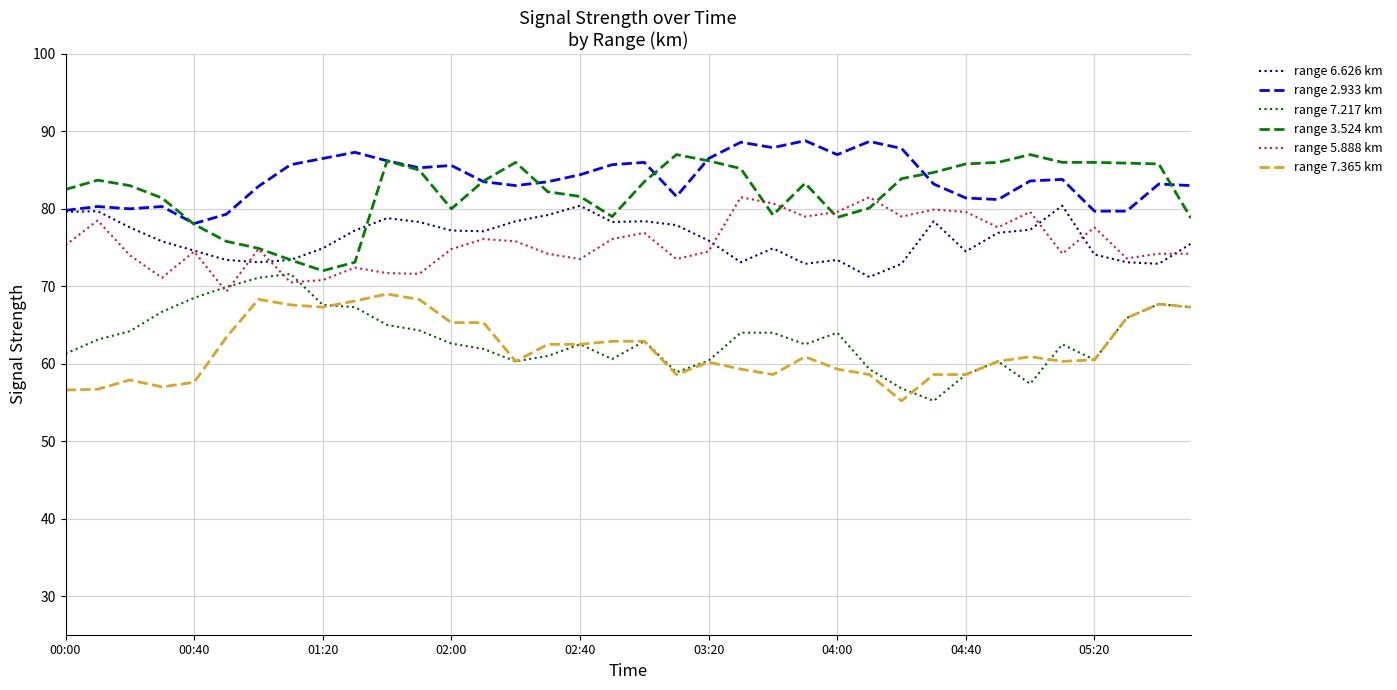

True or false: range 7.365 km and range 2.933 km intersect in this chart.

False